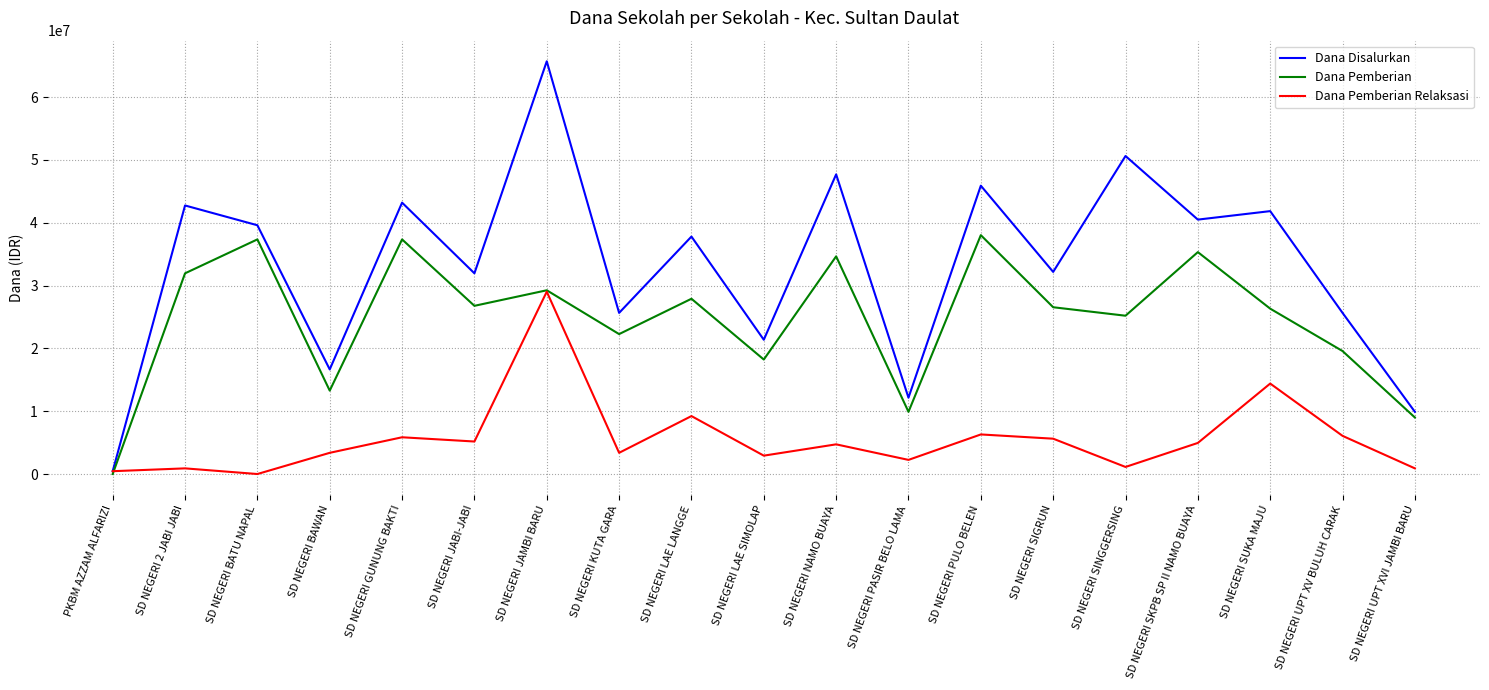

At which category is the sum across all series the highest?

SD NEGERI JAMBI BARU